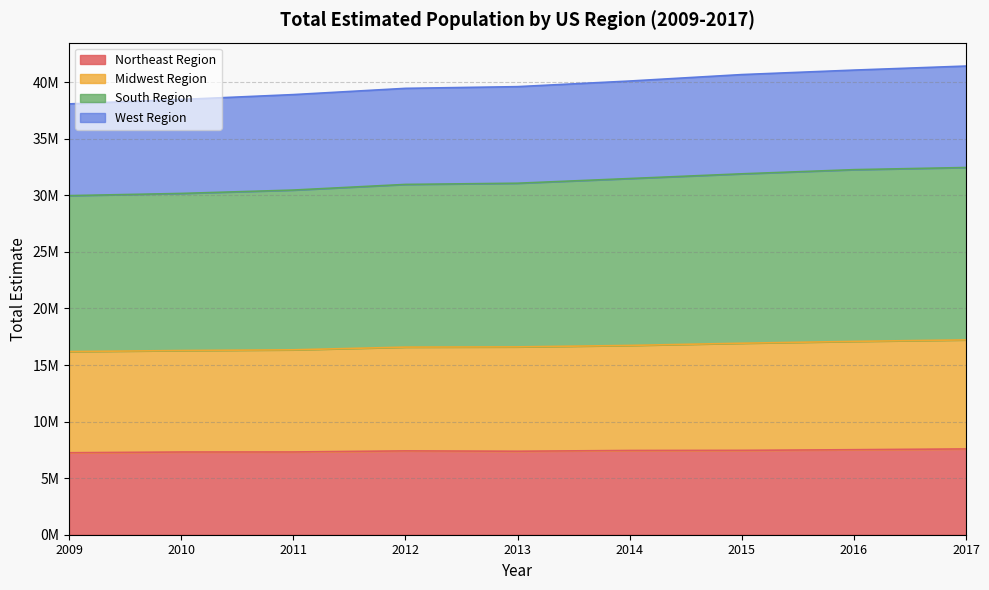

What is the maximum value for Northeast Region?

7584820